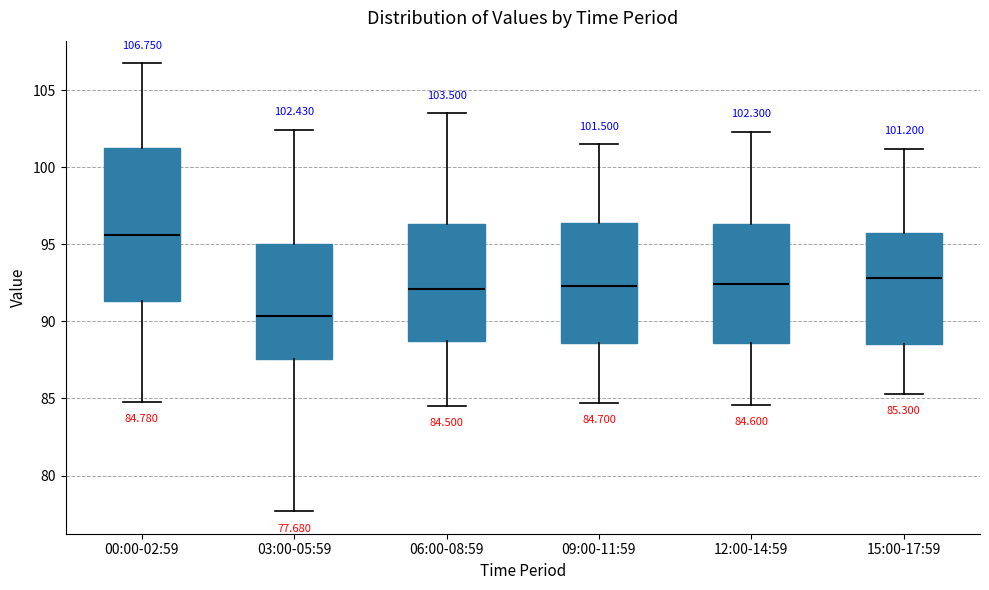

Comparing the boxes themselves (not the whiskers), which one is the tallest?

00:00-02:59